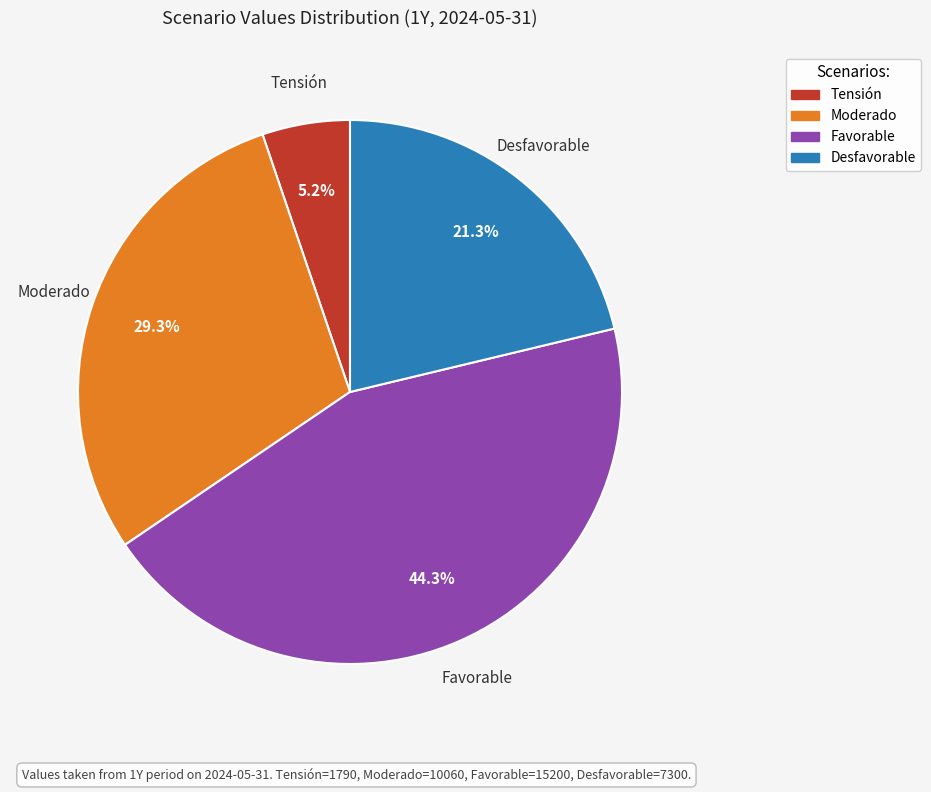

Is there any slice that represents more than half of the pie?

No